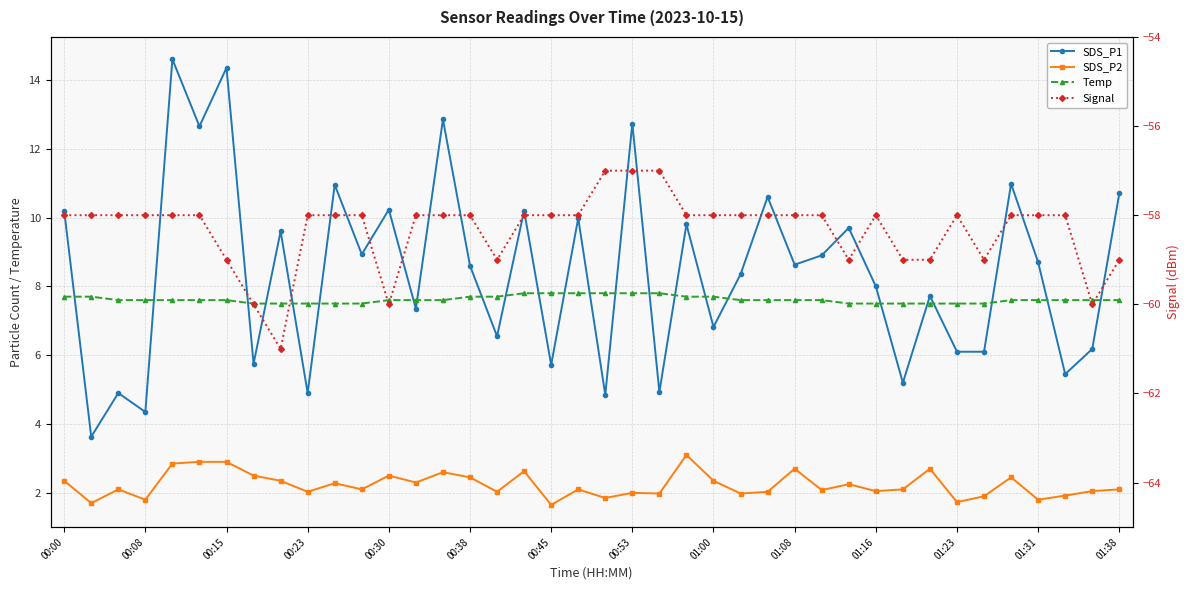

What is the minimum value shown in the chart?

-61.0